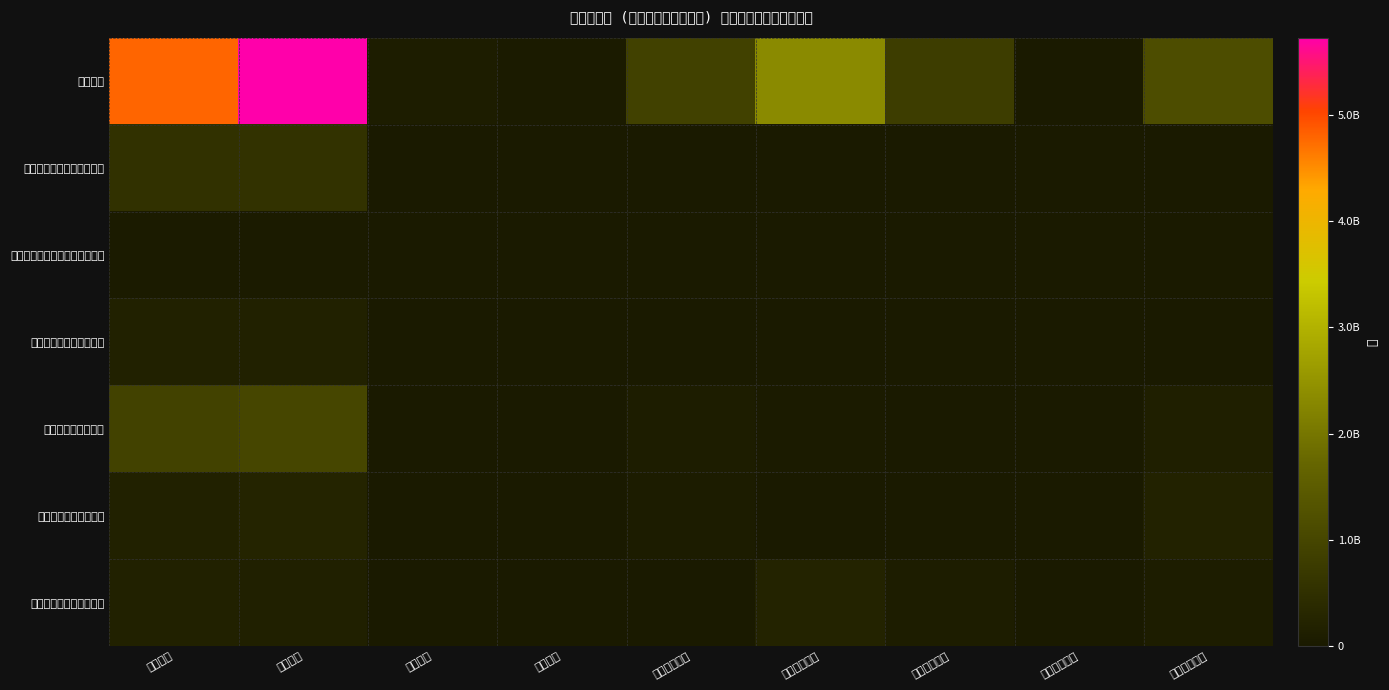

Reading left to right, what are all the values shown in this chart?

一般会計: 業務支出=4794039476	業務収入=5724571381	臨時支出=97792352	臨時収入=55084280	業務活動収支=887823833	投資活動支出=2336775491	投資活動収入=808493700	投資活動収支=0	財務活動支出=1160728722
国民健康保険事業特別会計: 業務支出=538755444	業務収入=554589536	臨時支出=0	臨時収入=0	業務活動収支=15834092	投資活動支出=14185000	投資活動収入=0	投資活動収支=0	財務活動支出=0
介護保険サービス事業特別会計: 業務支出=34100092	業務収入=33638217	臨時支出=0	臨時収入=0	業務活動収支=0	投資活動支出=0	投資活動収入=0	投資活動収支=0	財務活動支出=0
後期高齢者医療特別会計: 業務支出=172227564	業務収入=172477272	臨時支出=0	臨時収入=60000	業務活動収支=309708	投資活動支出=0	投資活動収入=0	投資活動収支=0	財務活動支出=0
飯南町病院事業会計: 業務支出=921350770	業務収入=1010366377	臨時支出=0	臨時収入=0	業務活動収支=89015607	投資活動支出=45898468	投資活動収入=0	投資活動収支=0	財務活動支出=134970657
飯南町下水道事業会計: 業務支出=167886925	業務収入=240710145	臨時支出=580080	臨時収入=0	業務活動収支=72243140	投資活動支出=12938183	投資活動収入=3453000	投資活動収支=0	財務活動支出=208179537
飯南町簡易水道事業会計: 業務支出=176453199	業務収入=146151074	臨時支出=1387640	臨時収入=0	業務活動収支=0	投資活動支出=217878925	投資活動収入=98483063	投資活動収支=0	財務活動支出=94411824